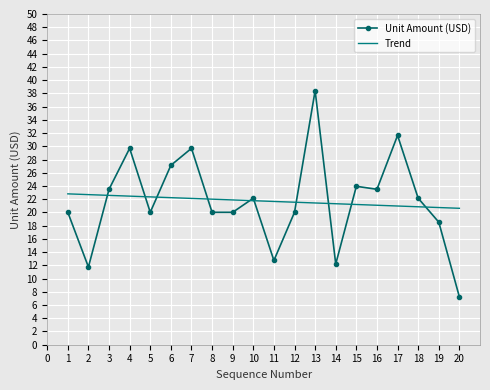

What is the difference between the maximum and minimum values in the Unit Amount (USD) series?

31.2